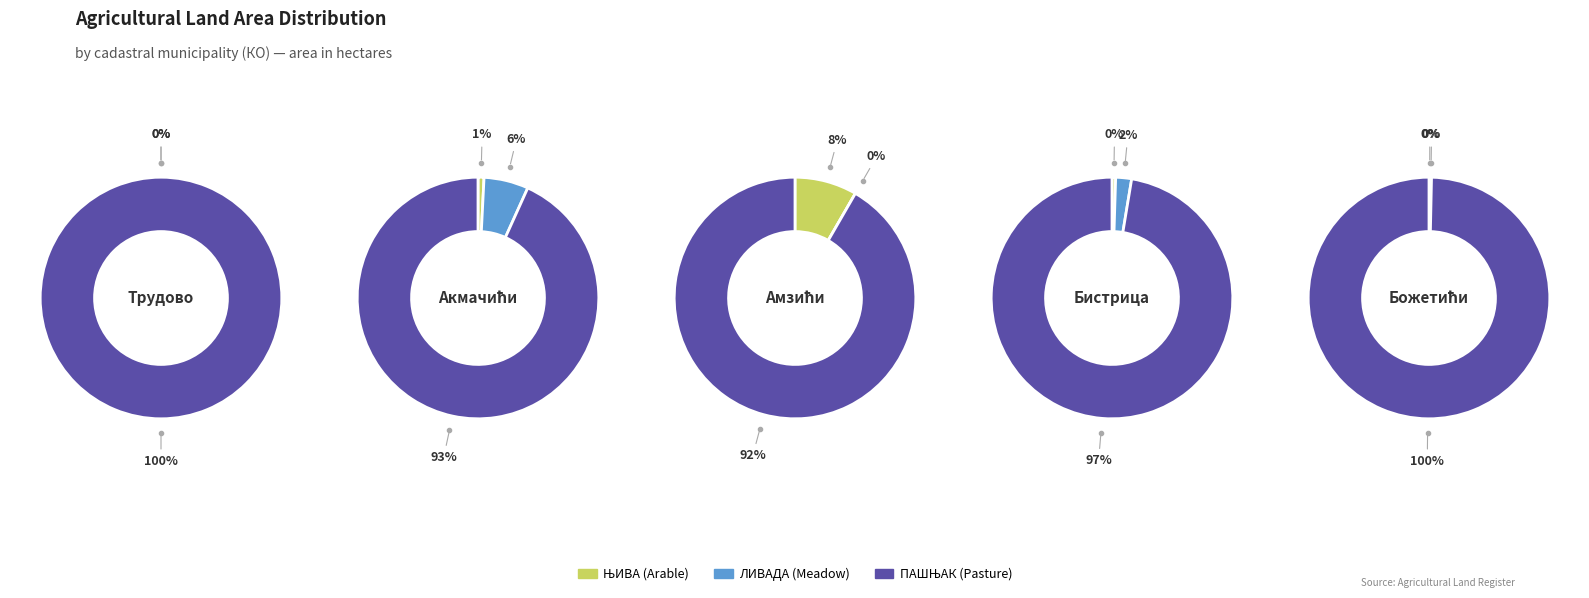

Rank the series at Божетићи from highest to lowest value.

ПАШЊАК, ЊИВА, ЛИВАДА